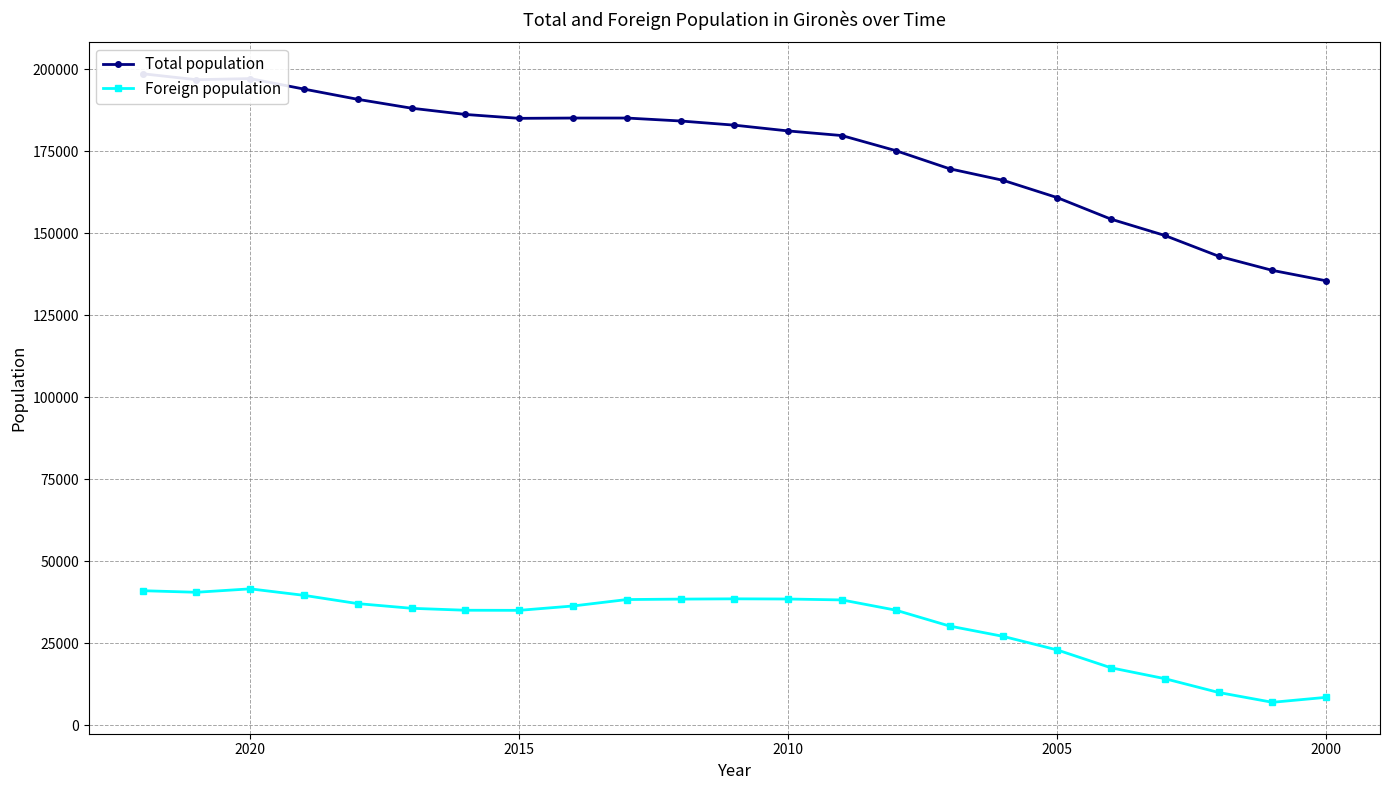

Rank the series at 2020 from lowest to highest value.

Foreign population, Total population